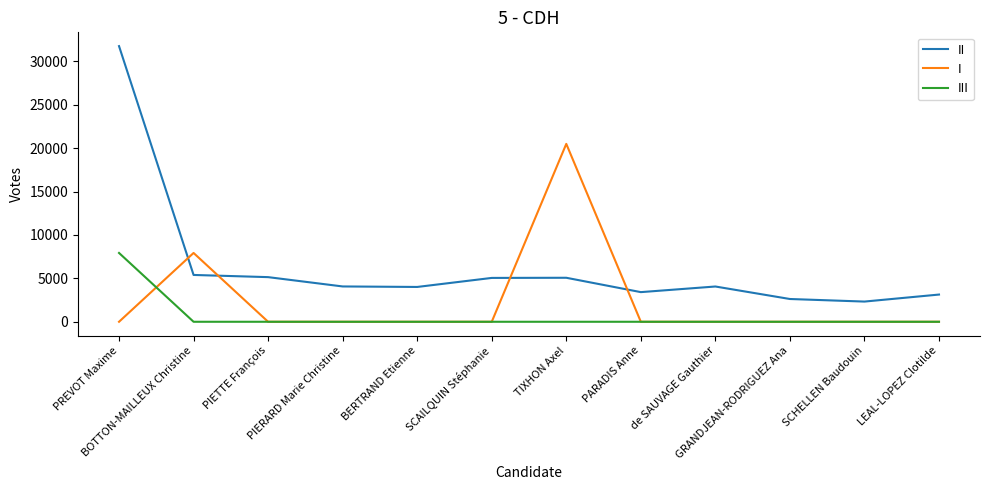

Count the number of data series in this chart.

3